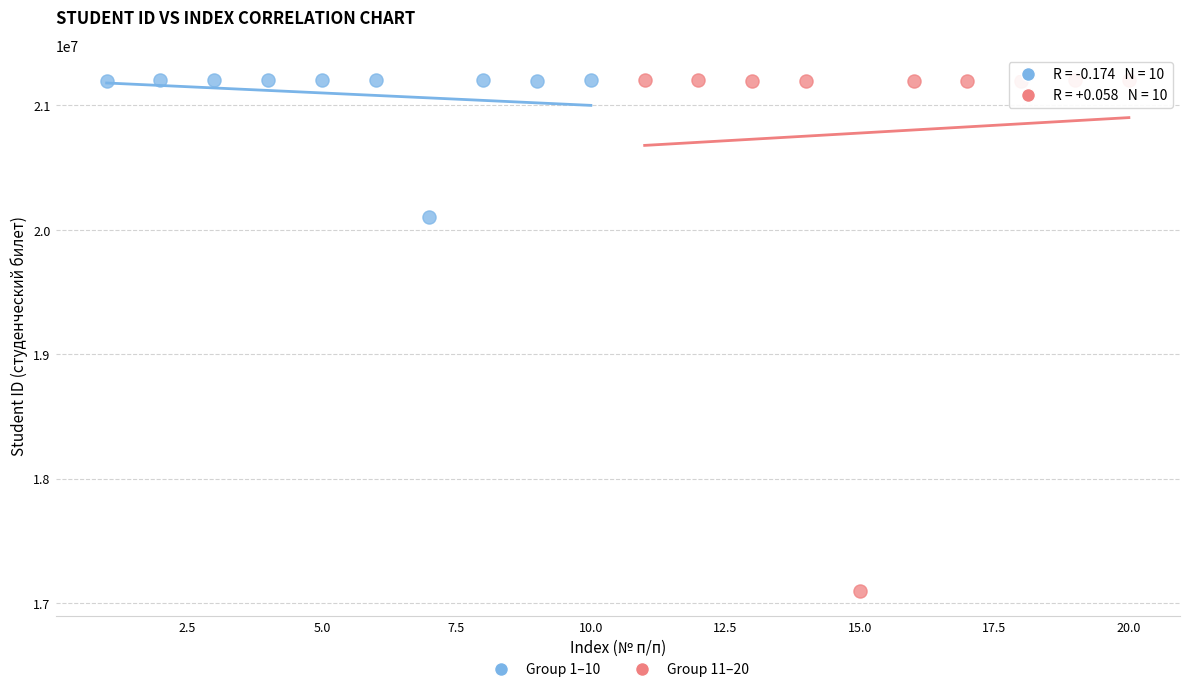

What are all the series names shown in the legend?

Group 1–10, Group 11–20